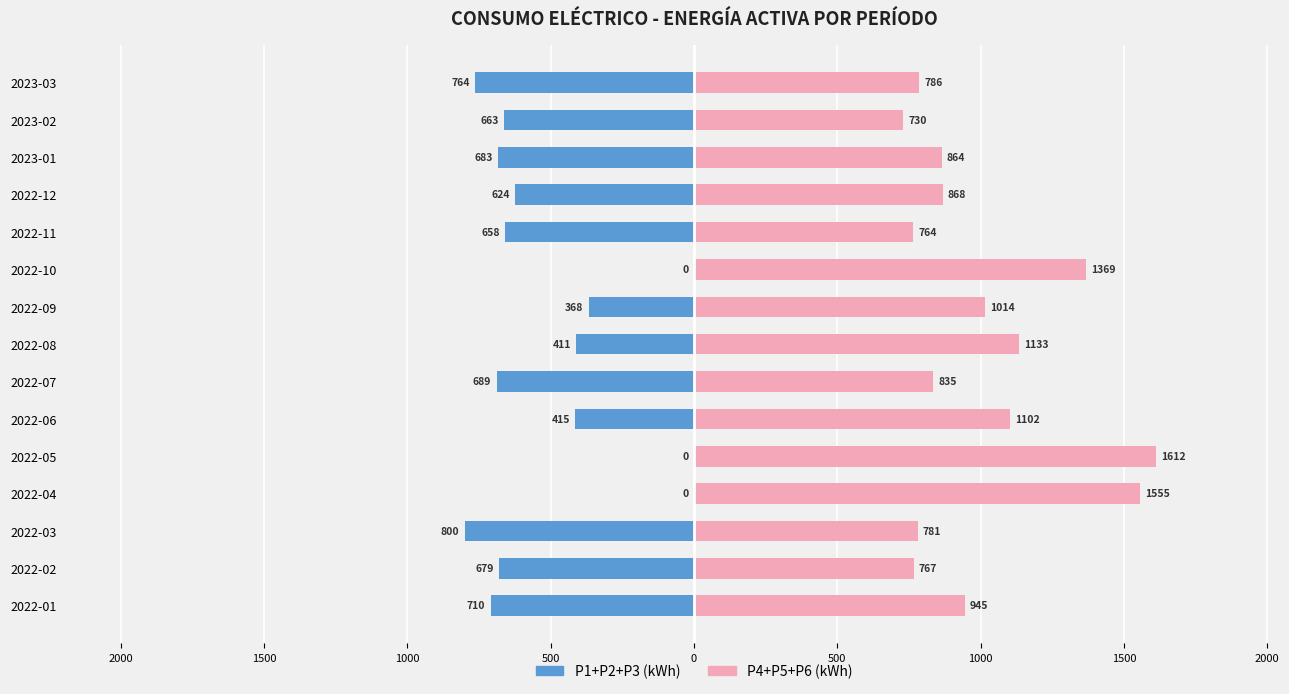

Are the bars horizontal?

Yes